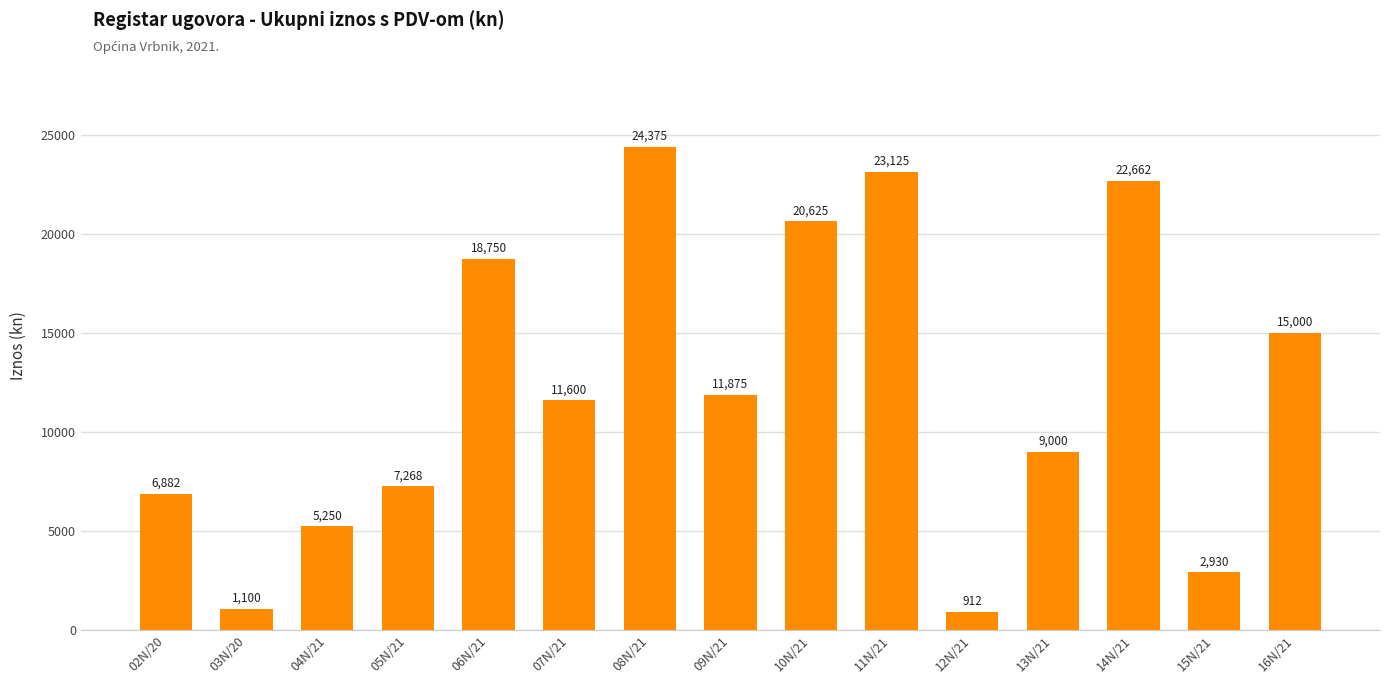

What is the change in value from 08N/21 to 14N/21?

-1712.5